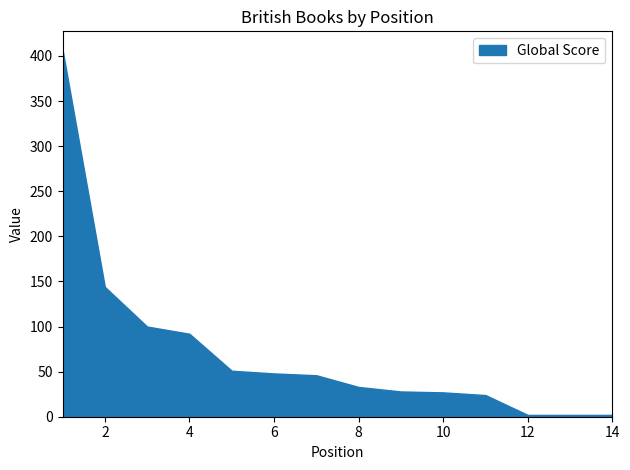

What is the maximum value shown in the chart?

407